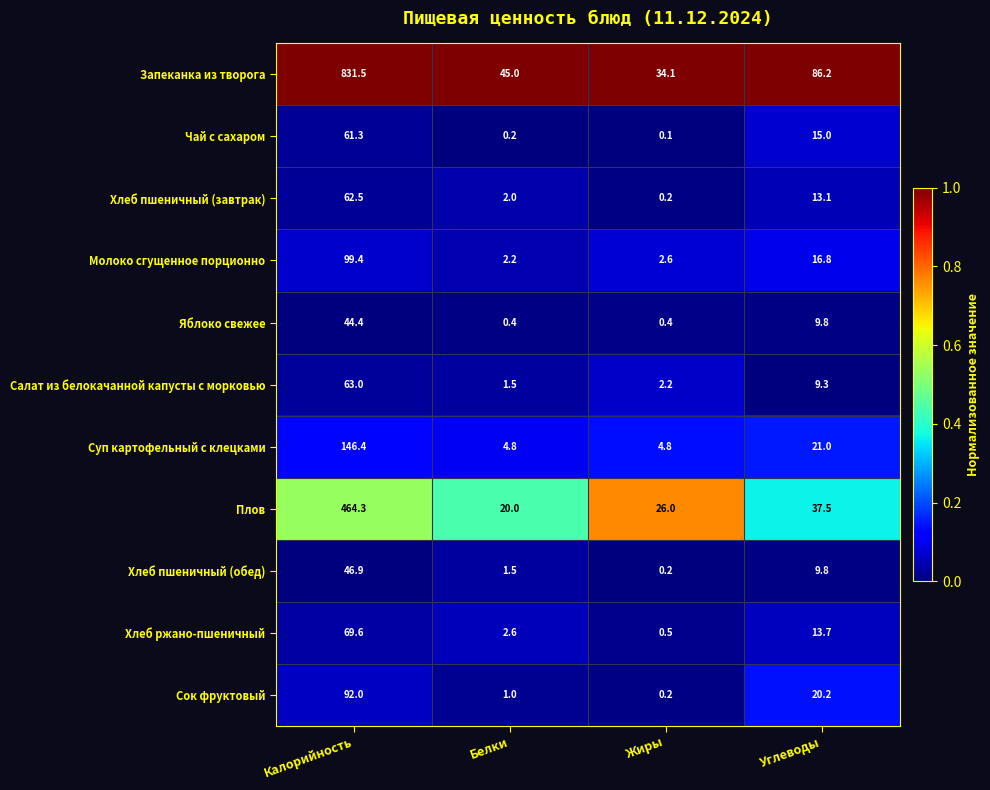

Which series changed the most between Калорийность and Белки?

Запеканка из творога